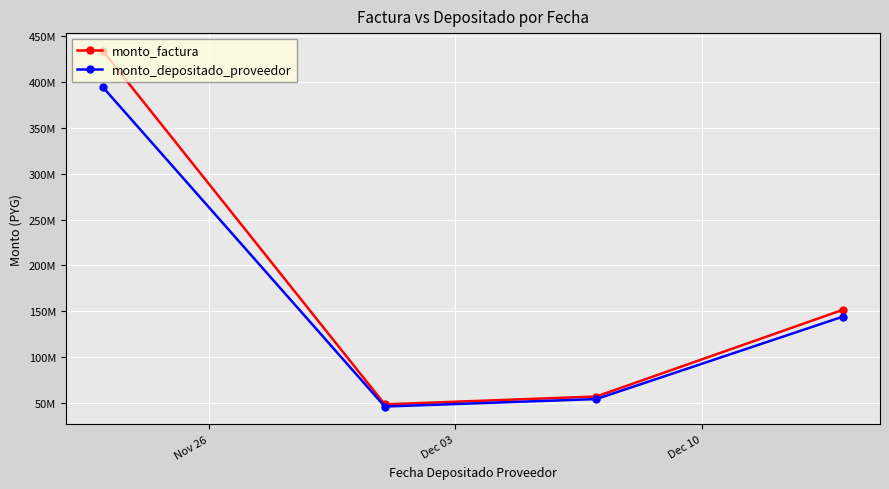

Rank the series by their average value, from lowest to highest.

monto_depositado_proveedor, monto_factura